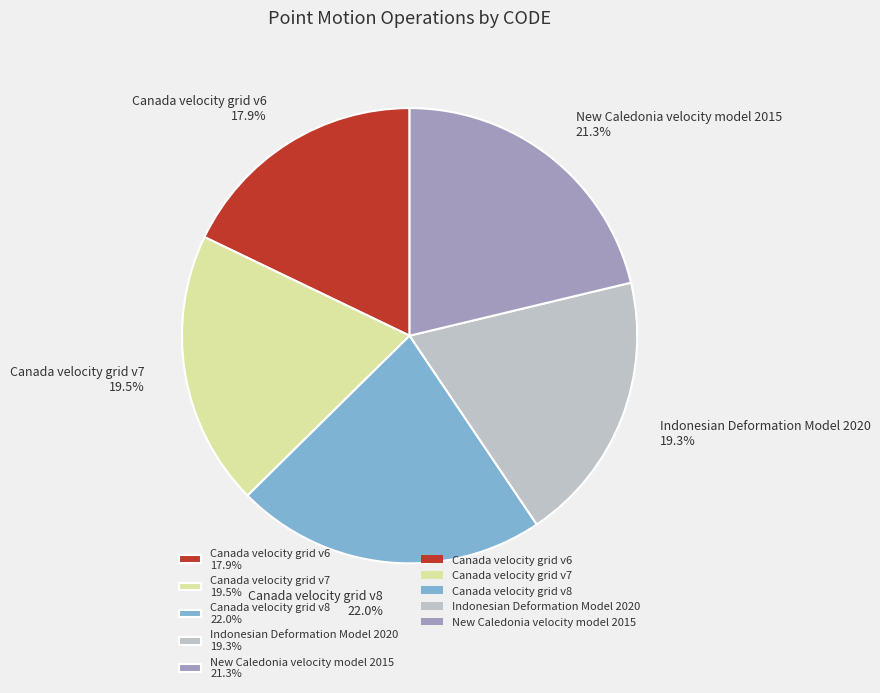

To the nearest percent, what is the average slice percentage?

20%